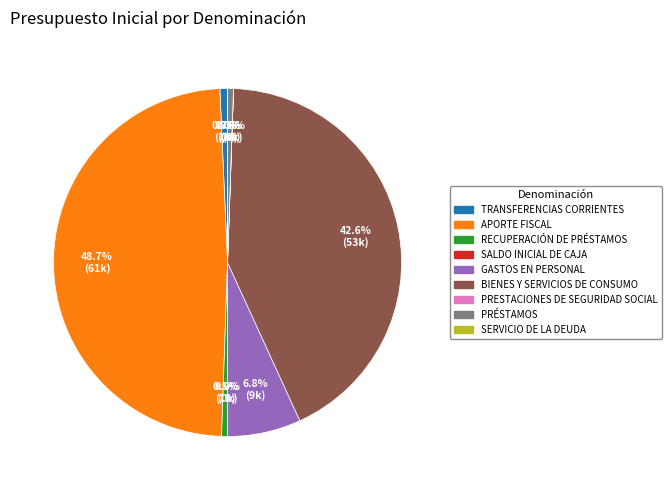

Does TRANSFERENCIAS CORRIENTES account for over 50% of the chart?

No